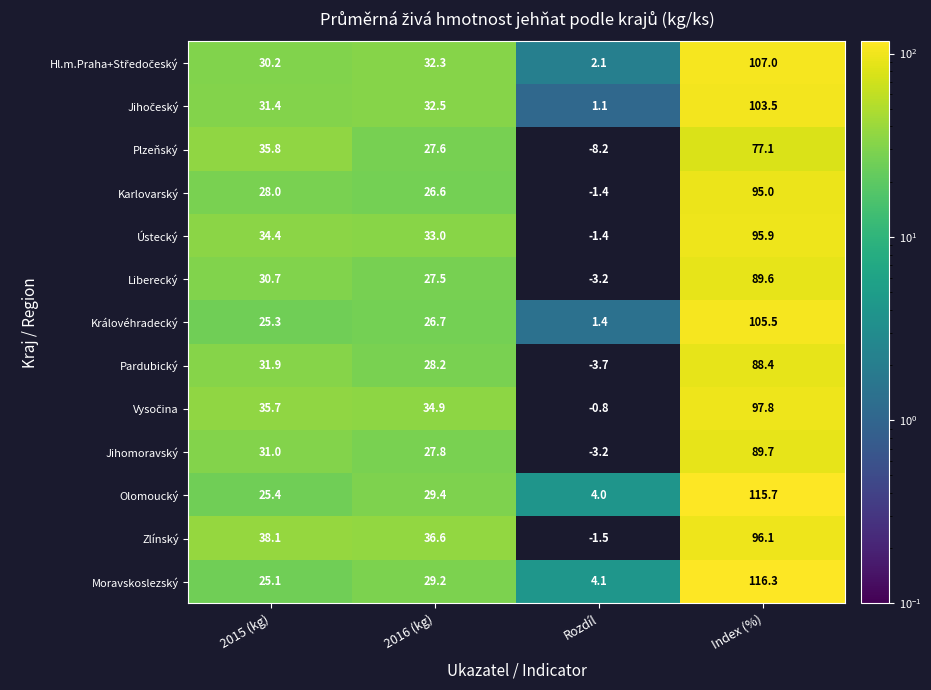

Read the Pardubický value at 2016 (kg).

28.2